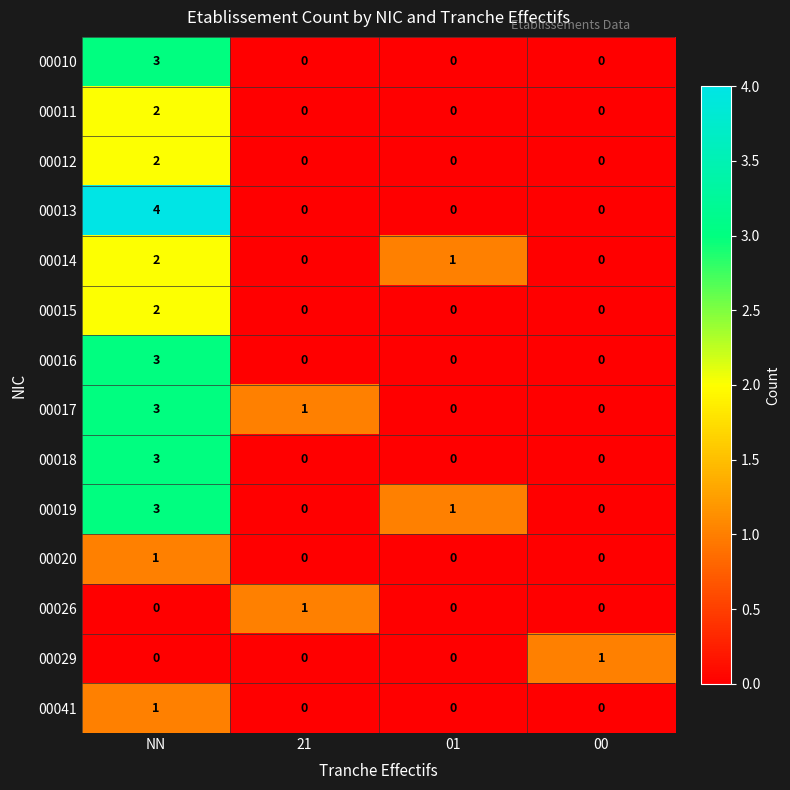

At which category does the chart reach its peak across all series?

NN